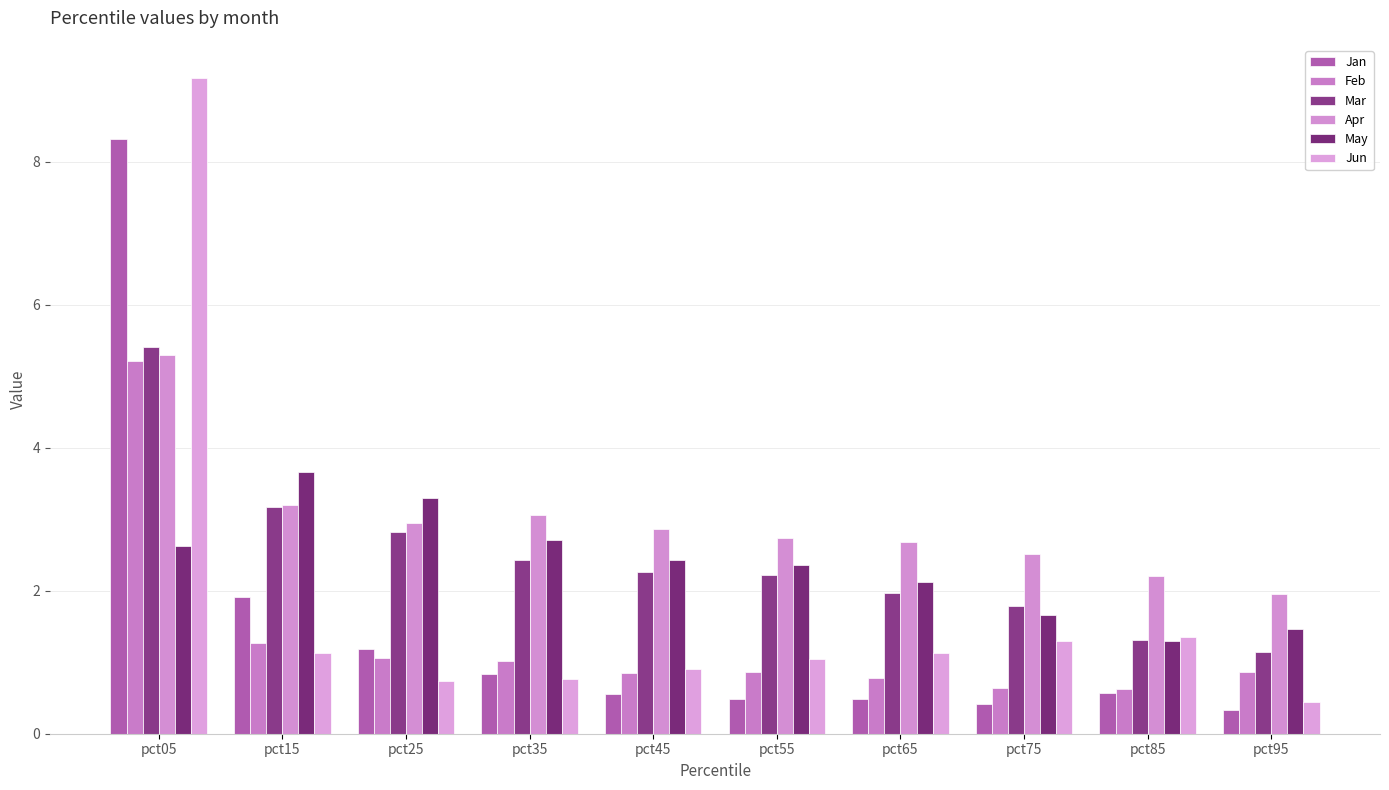

What is the average value of the Feb series?

1.3